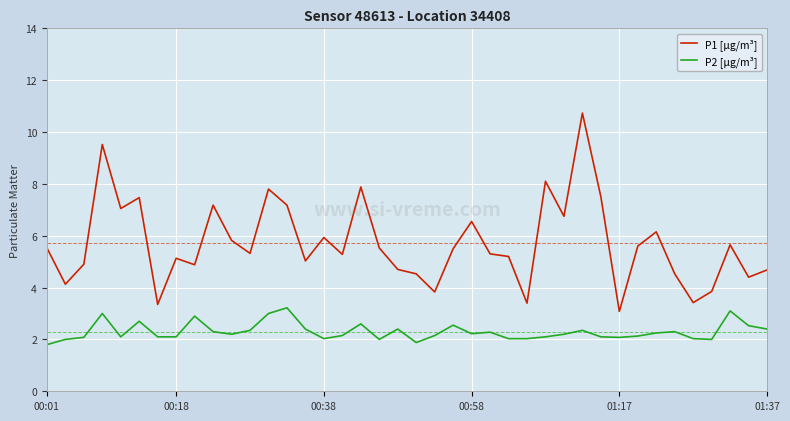

True or false: P2 [µg/m³] and P1 [µg/m³] intersect in this chart.

False